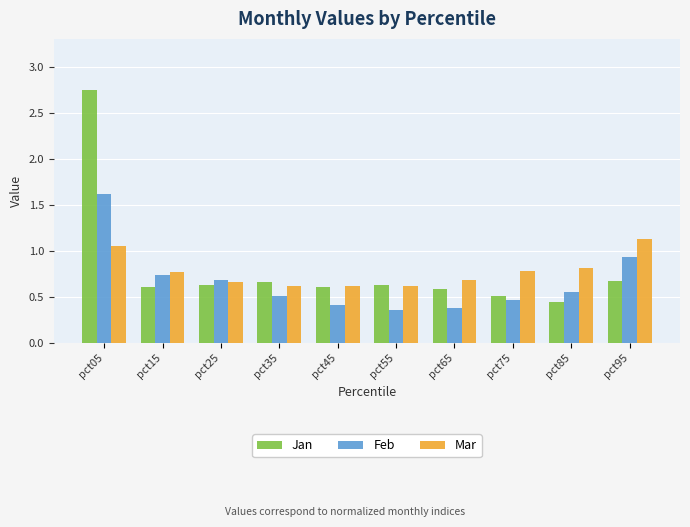

How many Jan values are between 0 and 1?

9